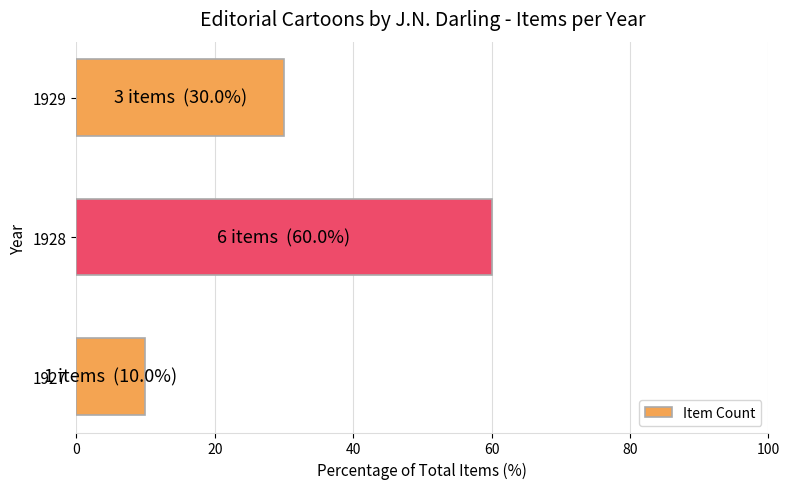

How many data points are less than 30?

1